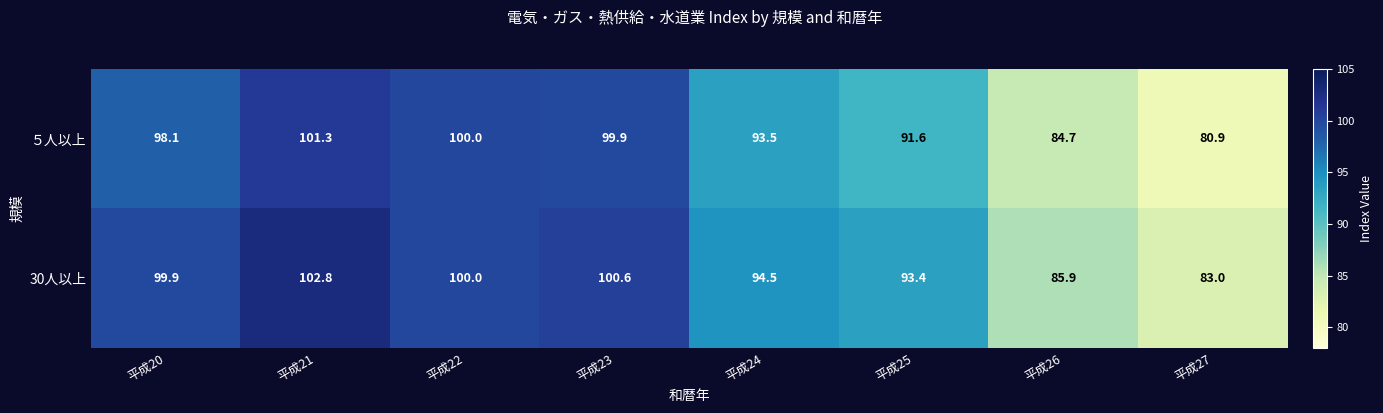

True or false: ５人以上 has a value of 162.6 at 平成25.

False